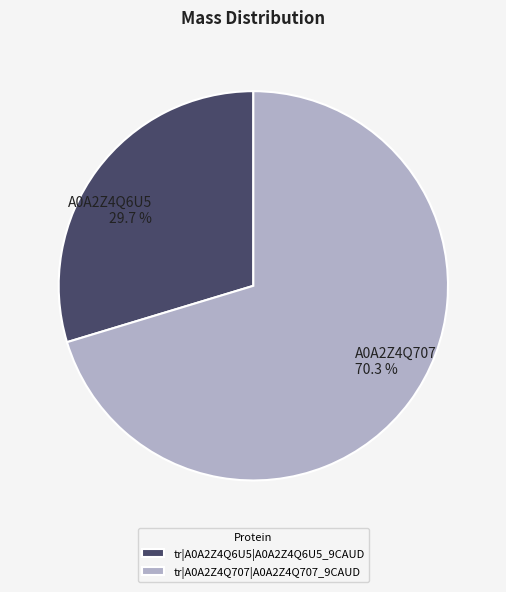

Which category accounts for the majority?

tr|A0A2Z4Q707|A0A2Z4Q707_9CAUD